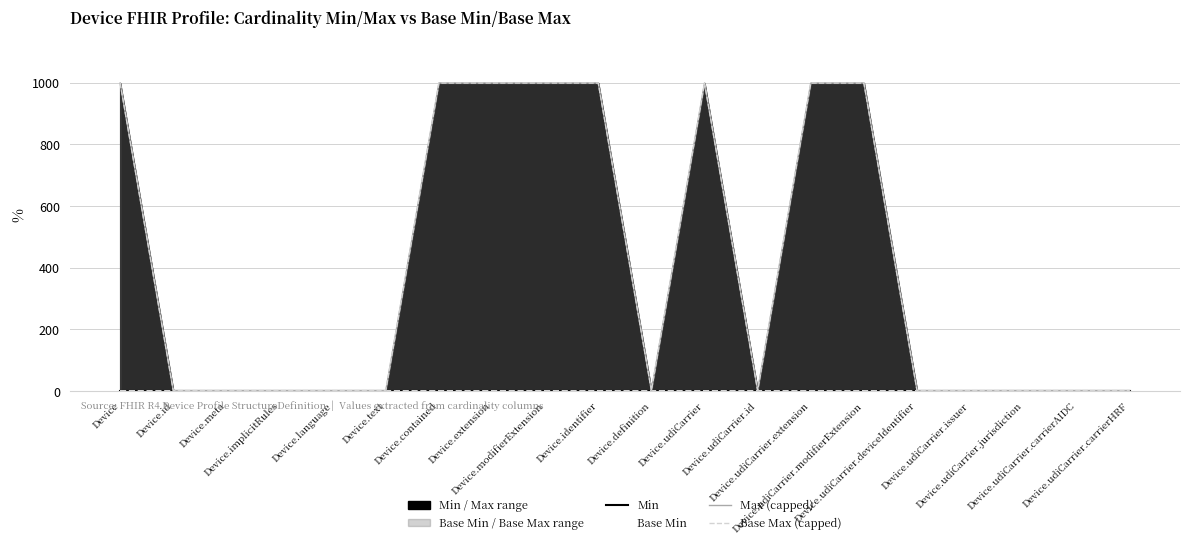

How many lines are shown in the chart?

4